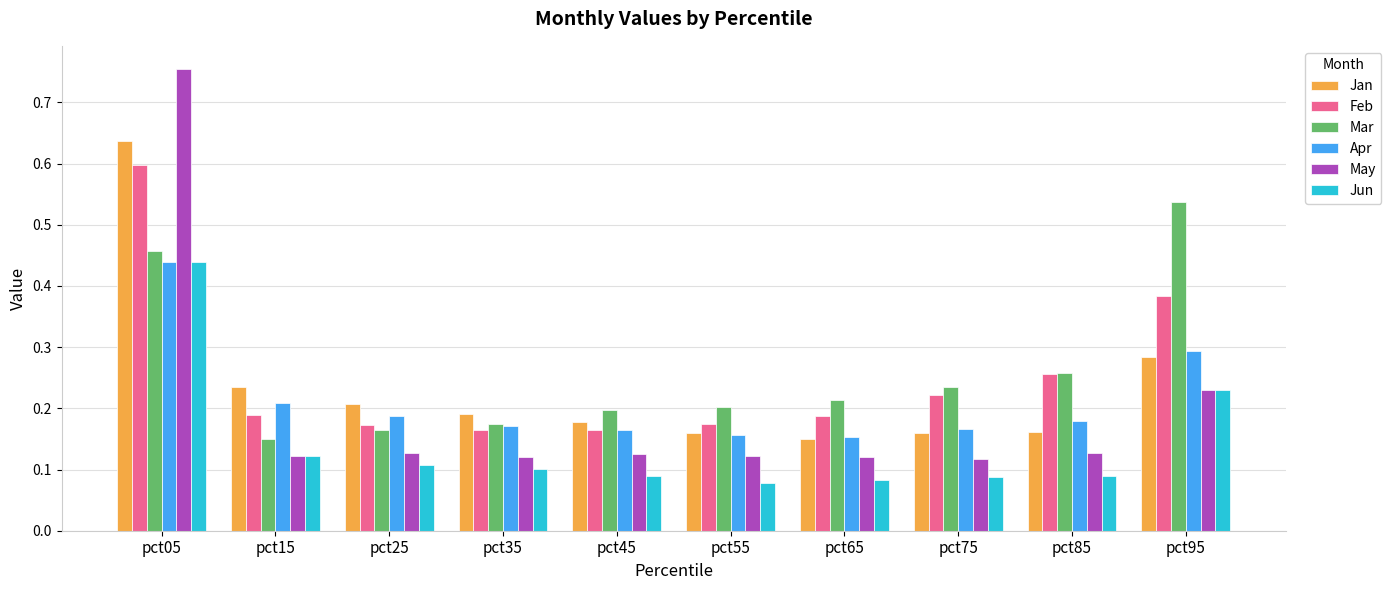

Which series changed the most between pct05 and pct75?

May